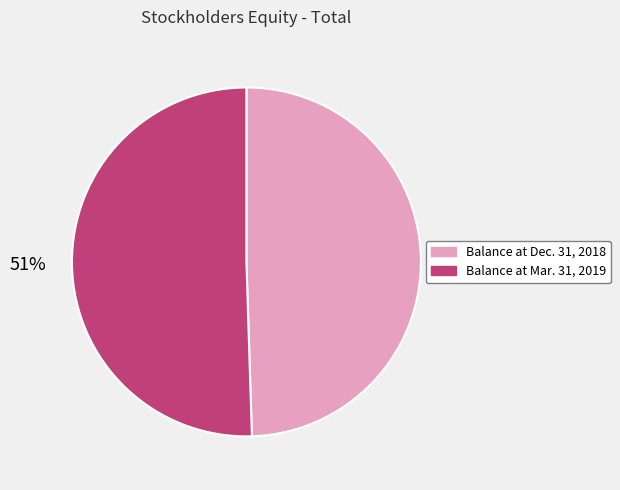

Is the sum of Balance at Mar. 31, 2019 and Balance at Dec. 31, 2018 greater than half?

Yes